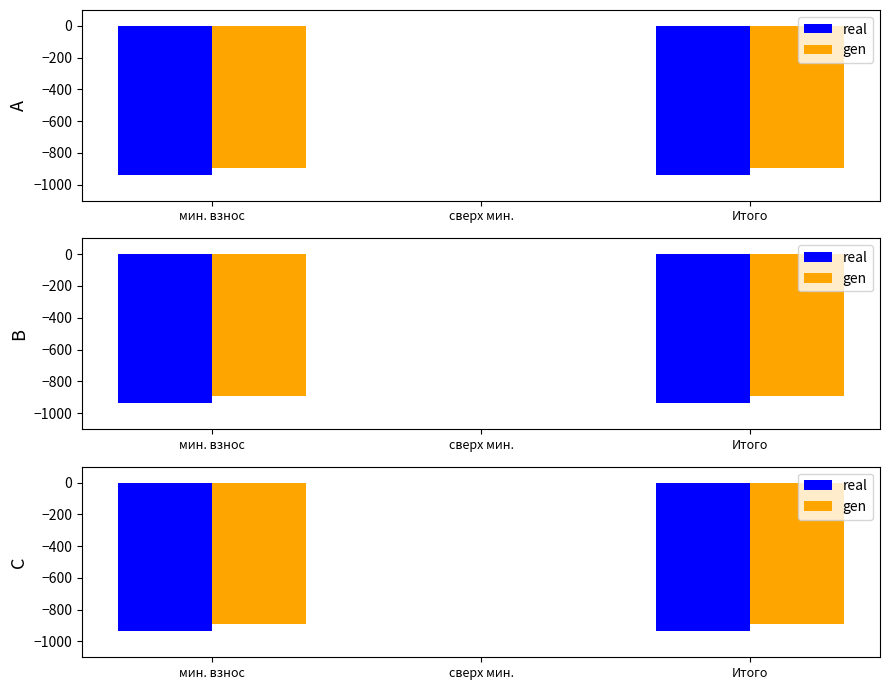

Which category has the lowest value across all series?

мин. взнос